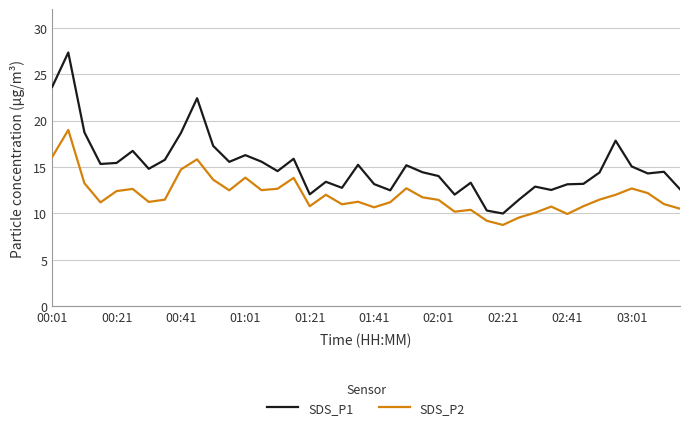

What is the average value of the SDS_P2 series?

12.0